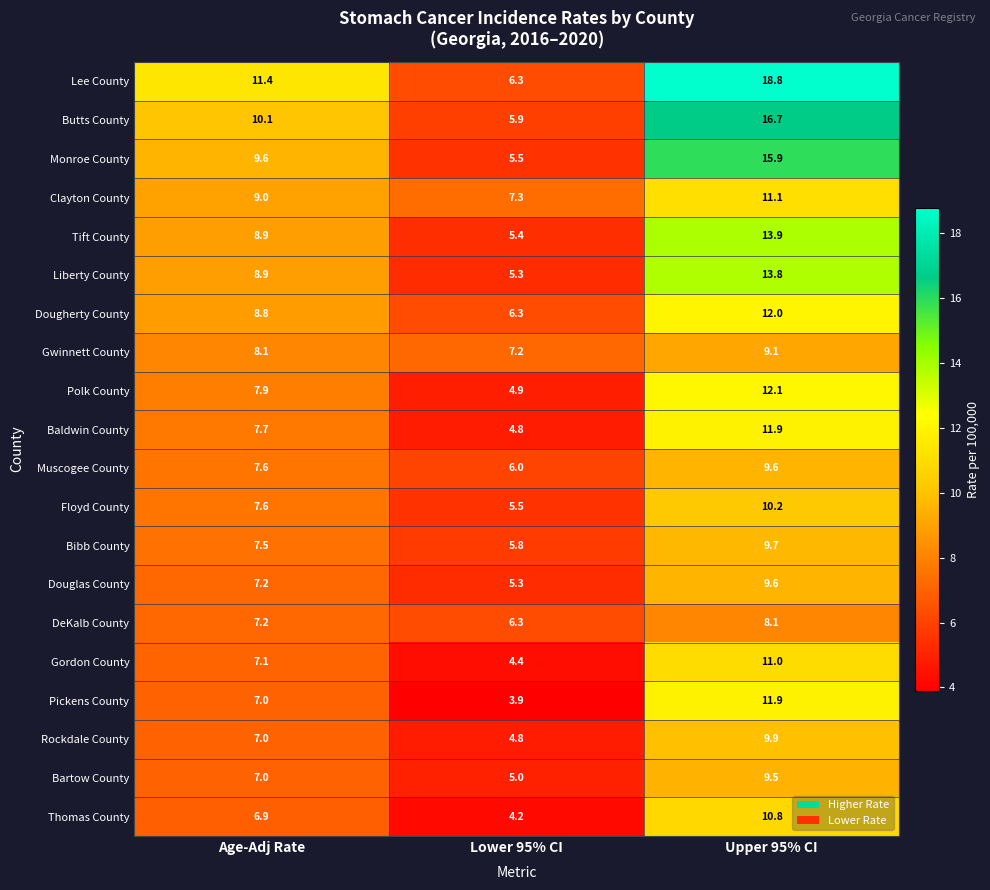

True or false: Dougherty County has a value of 7.6 at Upper 95% CI.

False